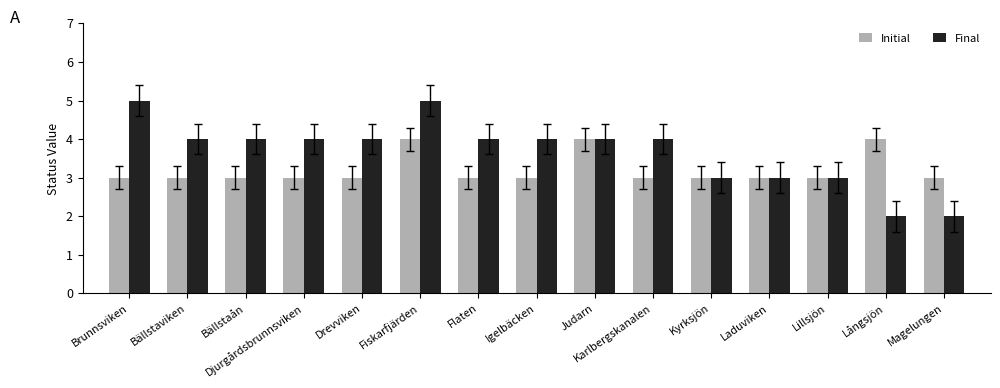

Is it true that Initial equals 3 at Brunnsviken?

True